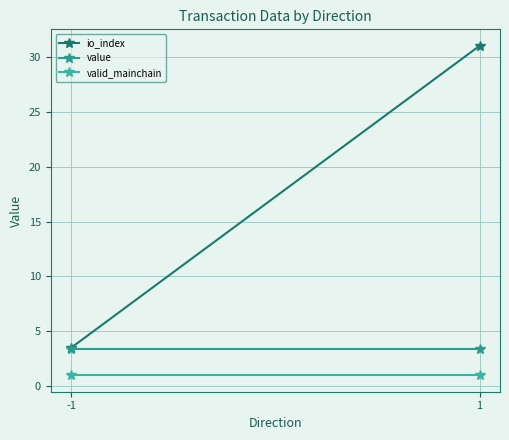

Reading left to right, what are all the values shown in this chart?

io_index: -1=3.5	1=31.0
value: -1=3.4	1=3.4
valid_mainchain: -1=1.0	1=1.0